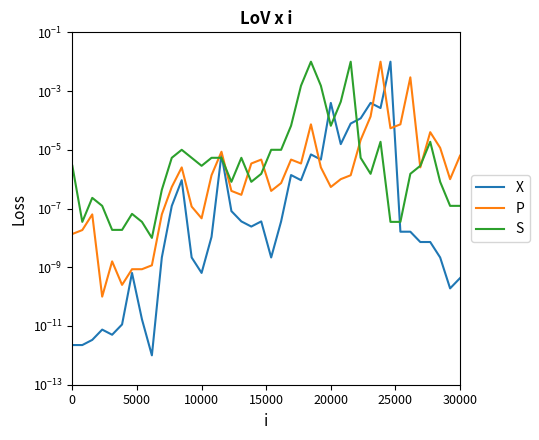

What are all the series names shown in the legend?

X, P, S